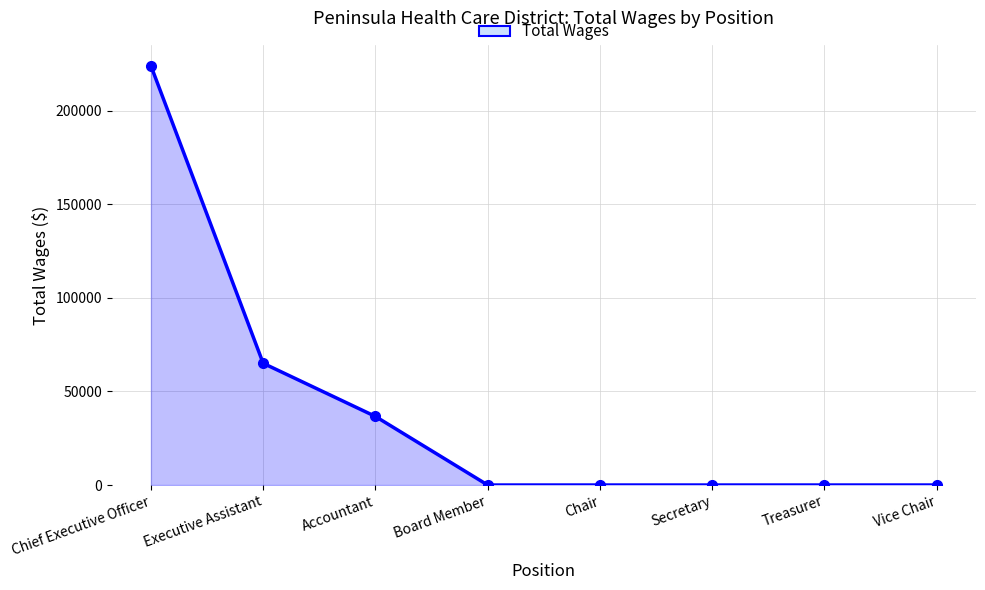

How many distinct data groups are displayed?

1